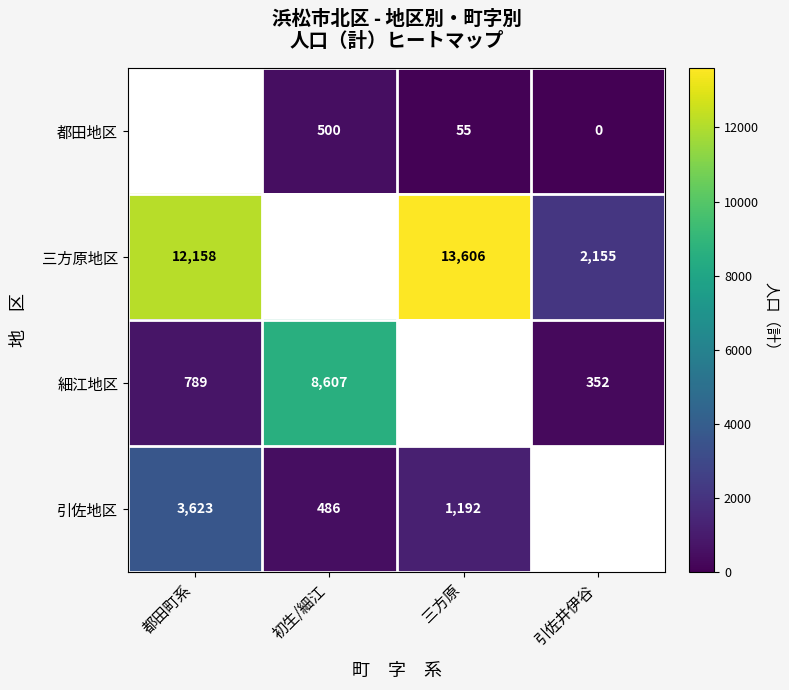

The value of 細江地区 at 引佐井伊谷 is 462.0. True or false?

False